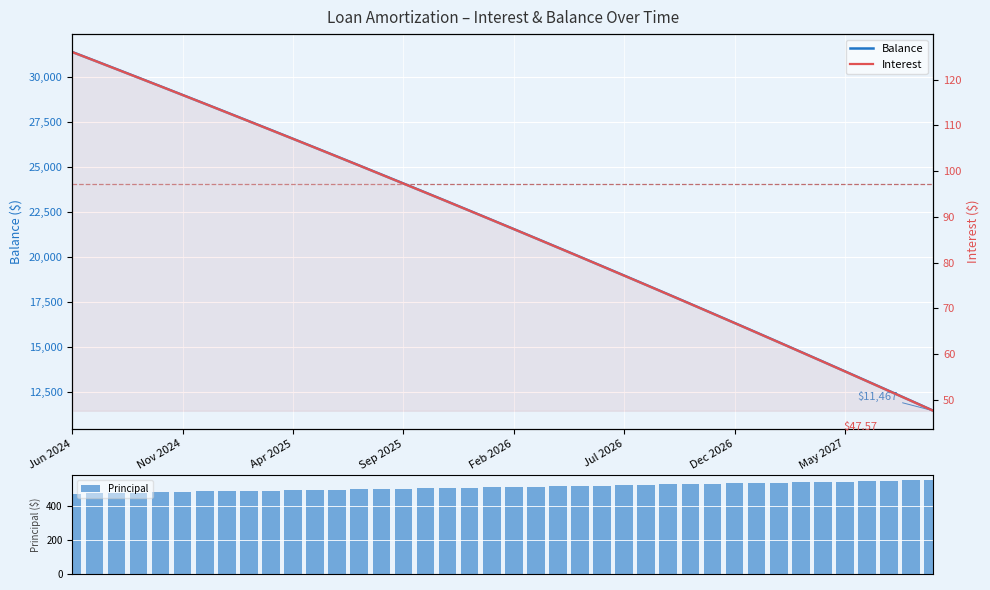

At how many categories does at least one series exceed 31267?

1